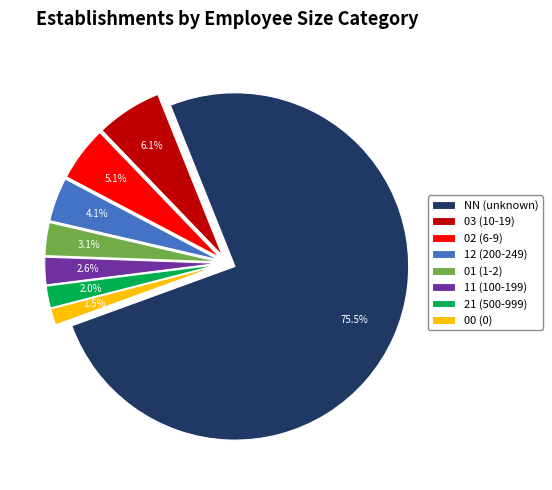

To the nearest percent, what is the average slice percentage?

12%